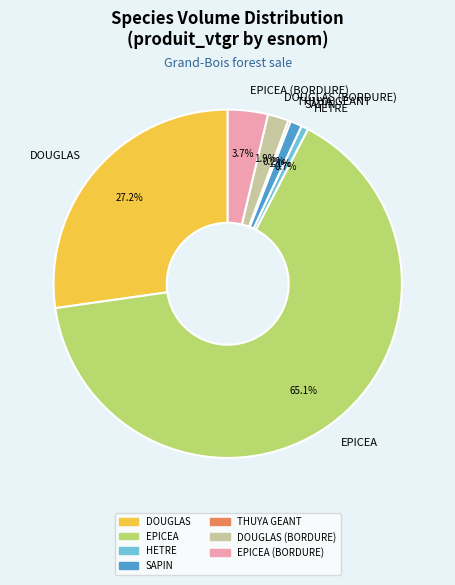

To the nearest percent, what percentage of the pie is DOUGLAS?

27%